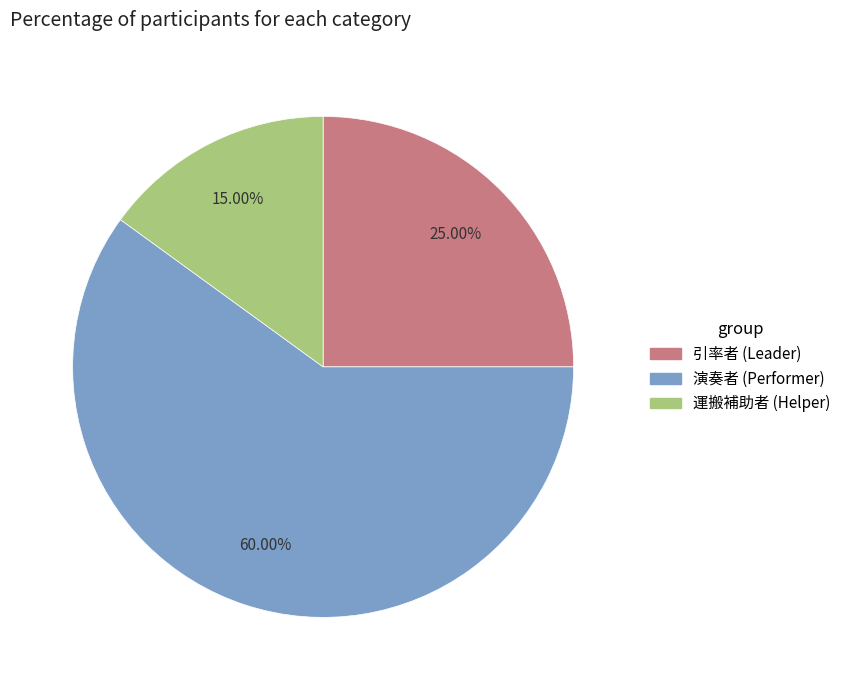

Is there a majority slice in this chart?

Yes